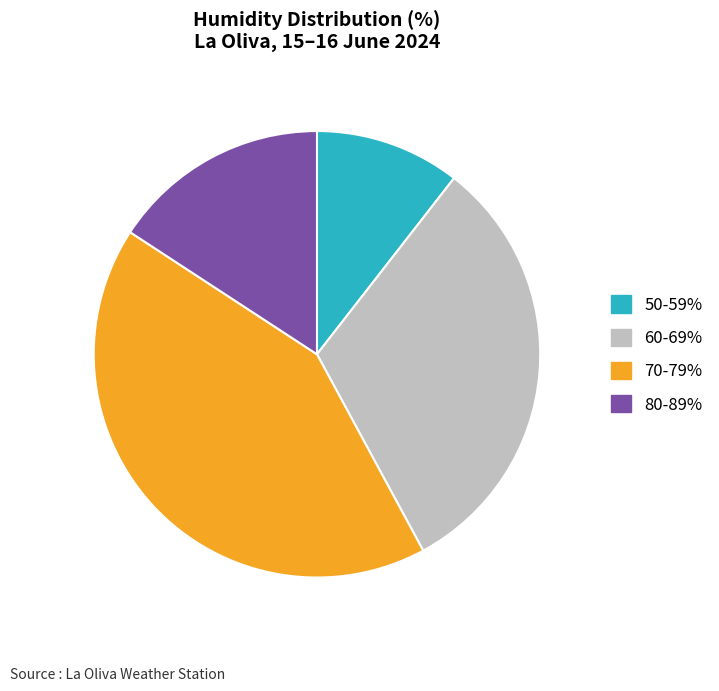

The 70-79% slice represents 42% of the pie. True or false?

True